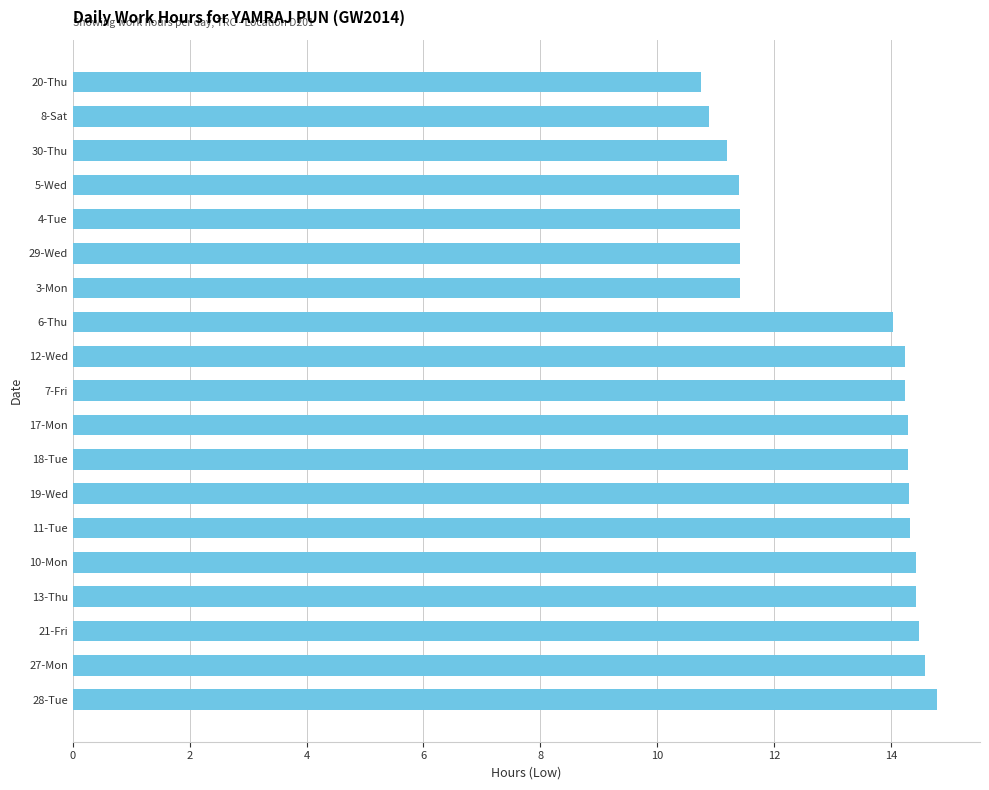

What is the minimum value shown in the chart?

10.7